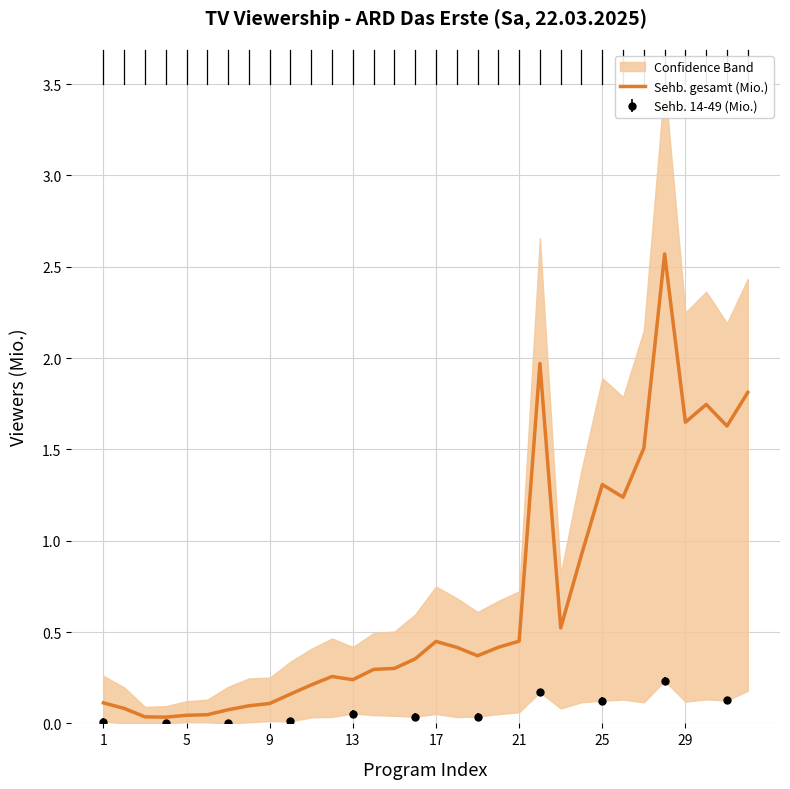

Does the chart have visible grid lines?

Yes